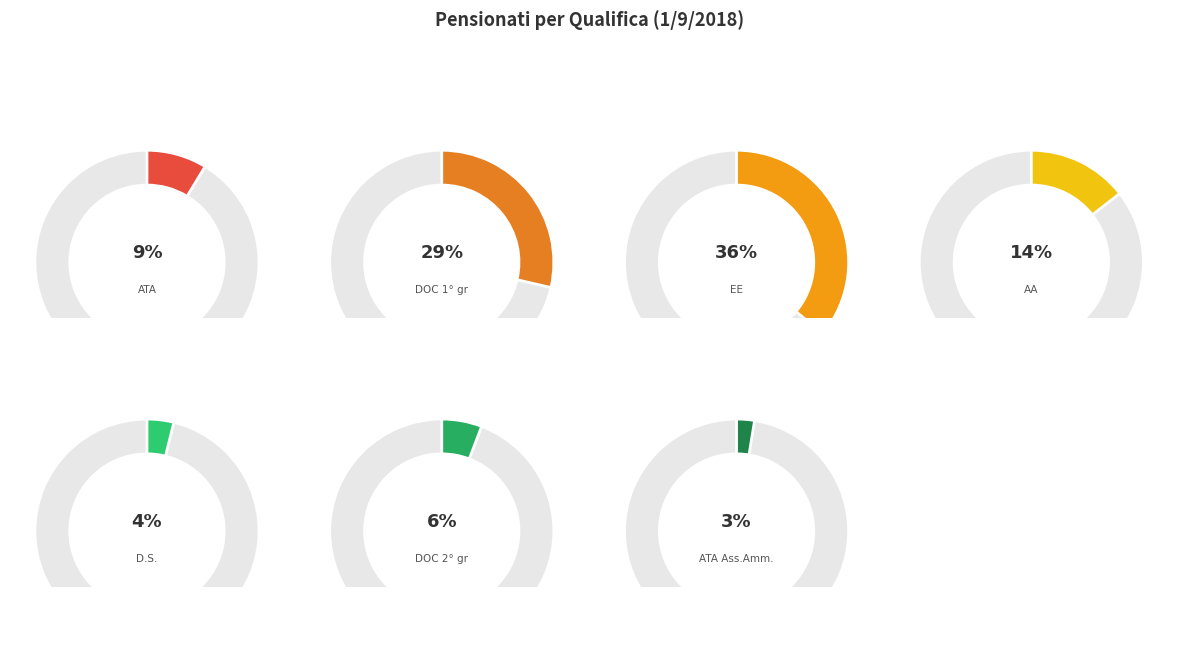

Is there a majority slice in this chart?

No